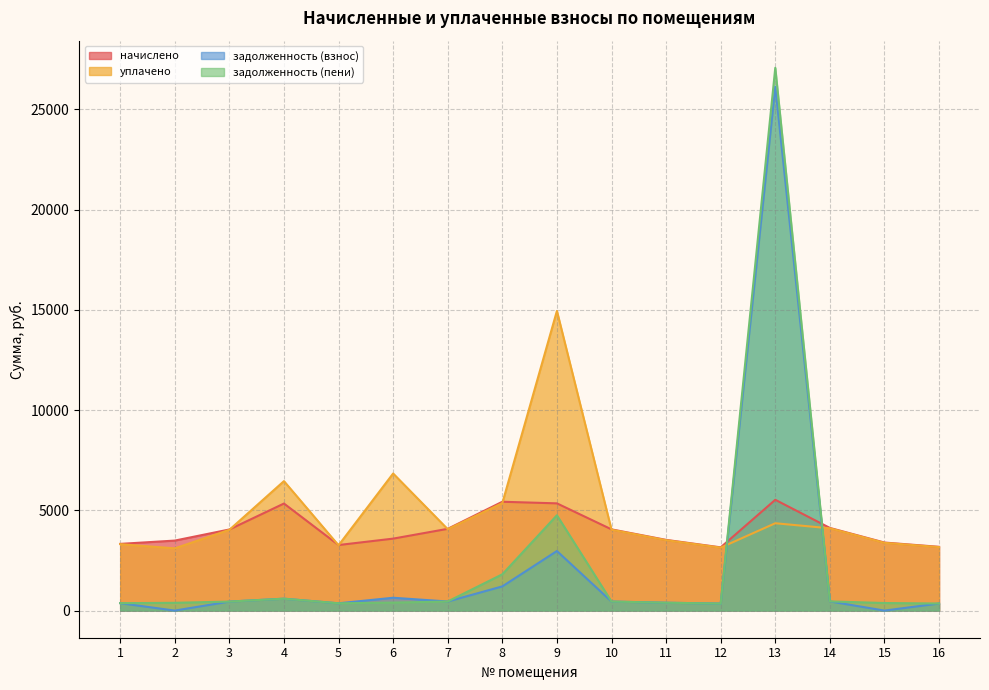

How many lines are shown in the chart?

4